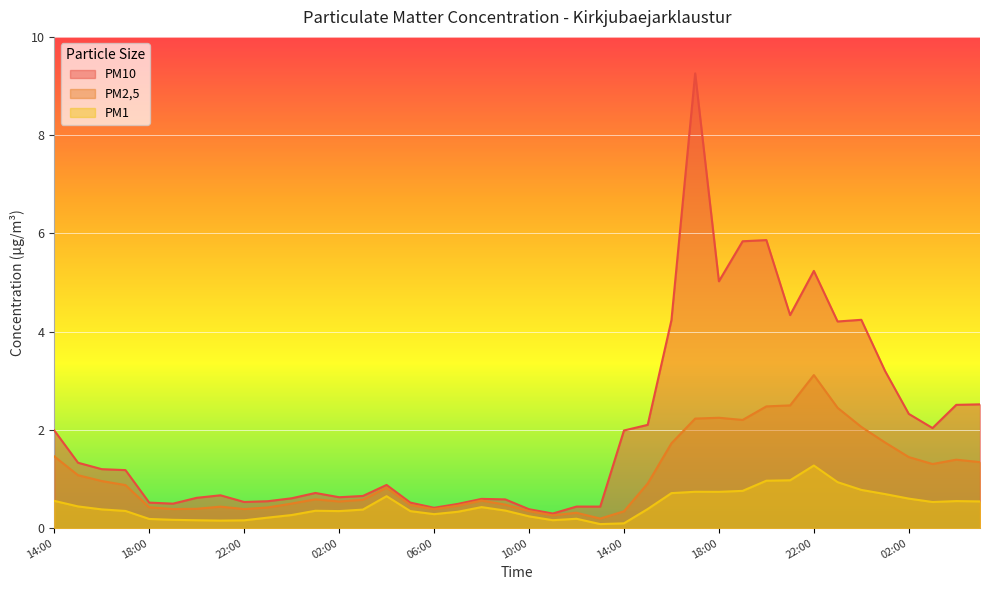

How many series are shown in this chart?

3